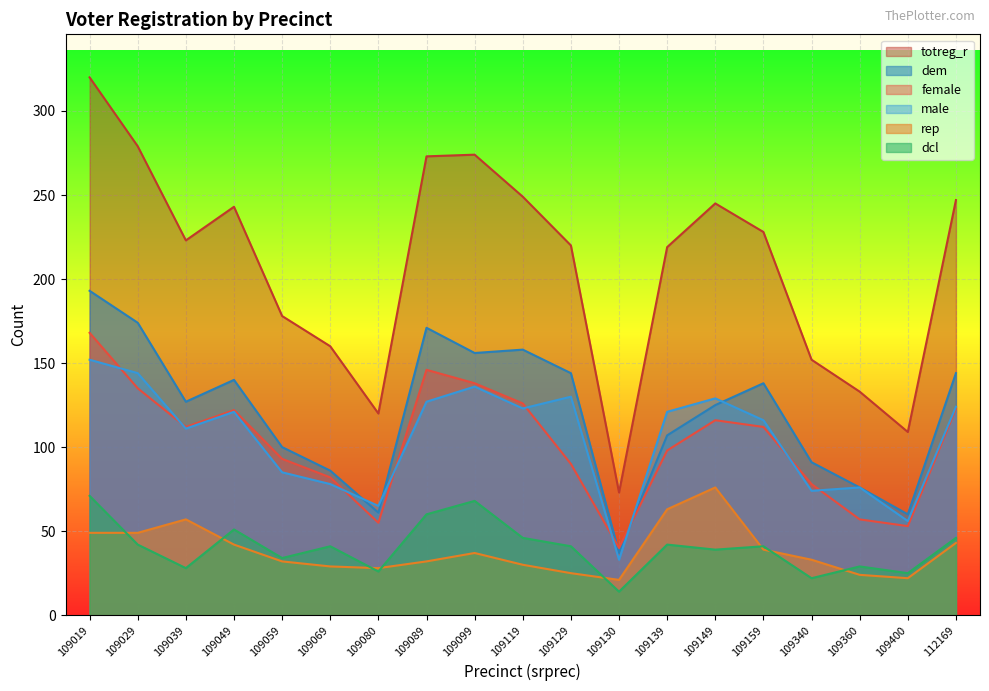

What is the value of the totreg_r point at the 1st from the left?

320